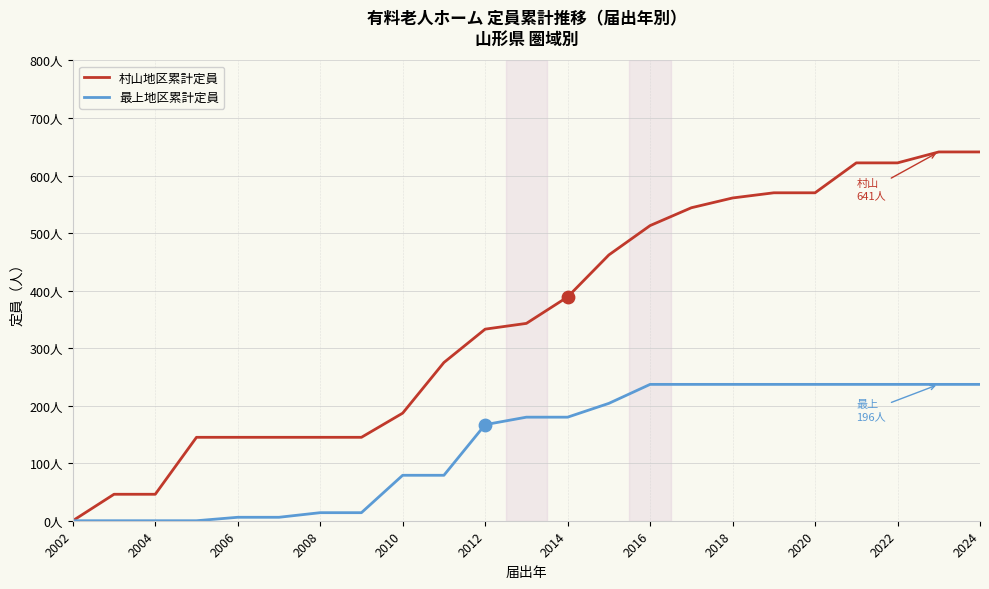

What are all the series names shown in the legend?

村山地区累計定員, 最上地区累計定員